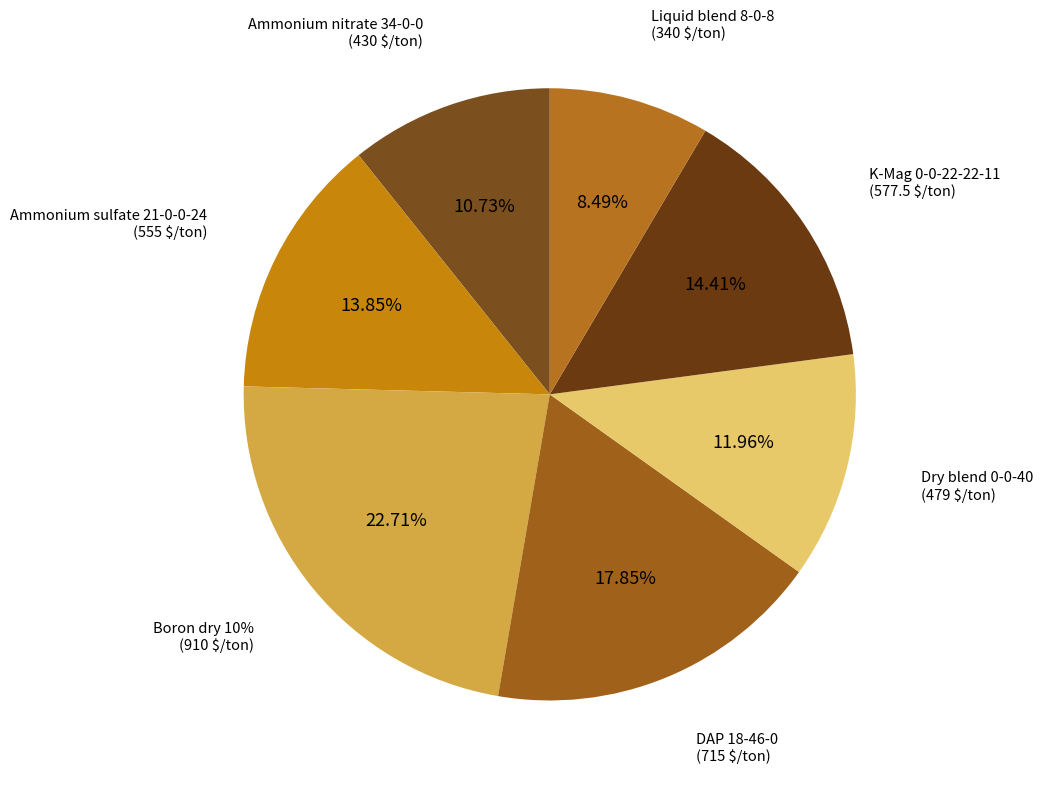

How many slices are in this pie chart?

7